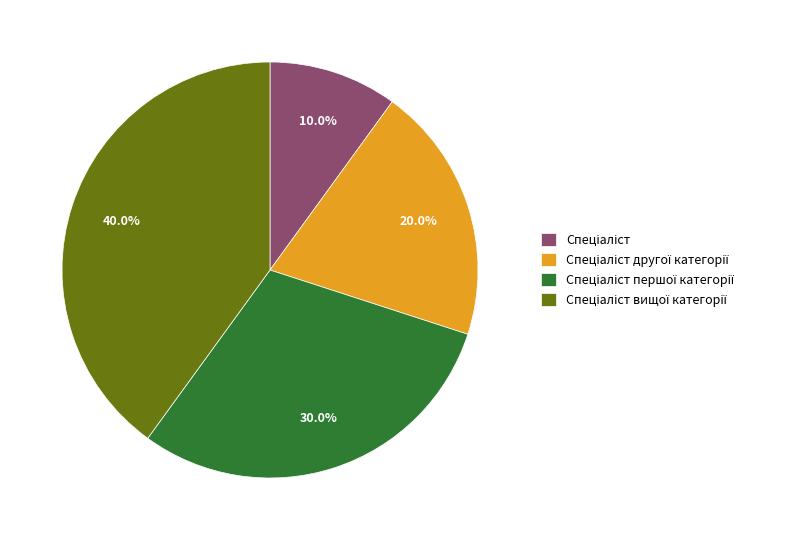

Does any single category account for the majority?

No